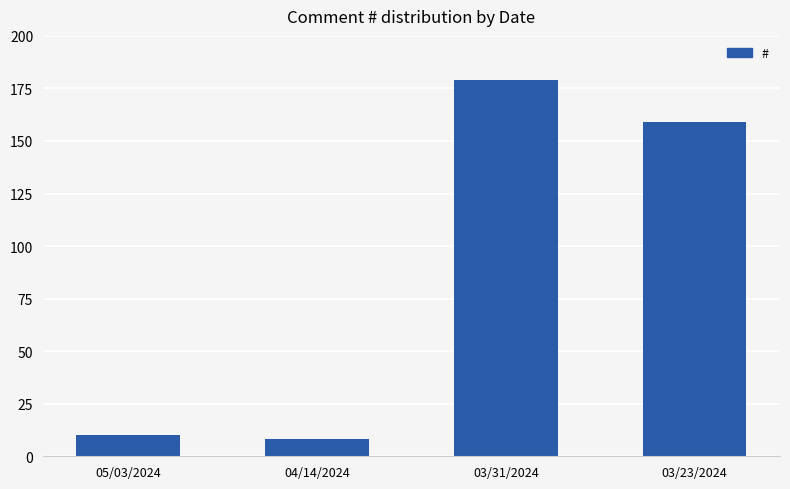

At which category does the chart reach its peak across all series?

03/31/2024